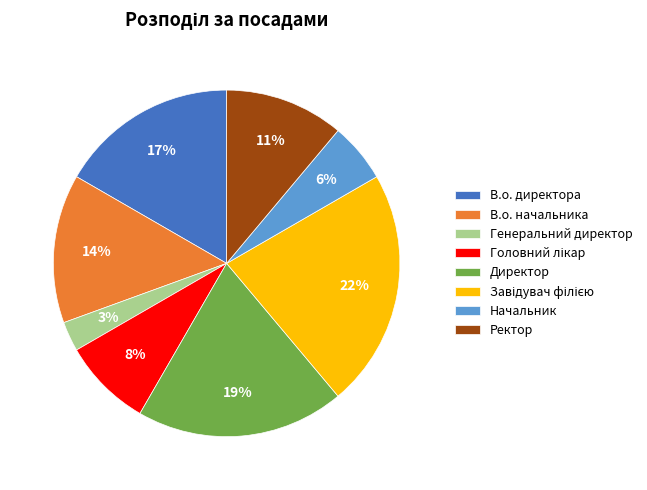

Which slice is the smallest?

Генеральний директор